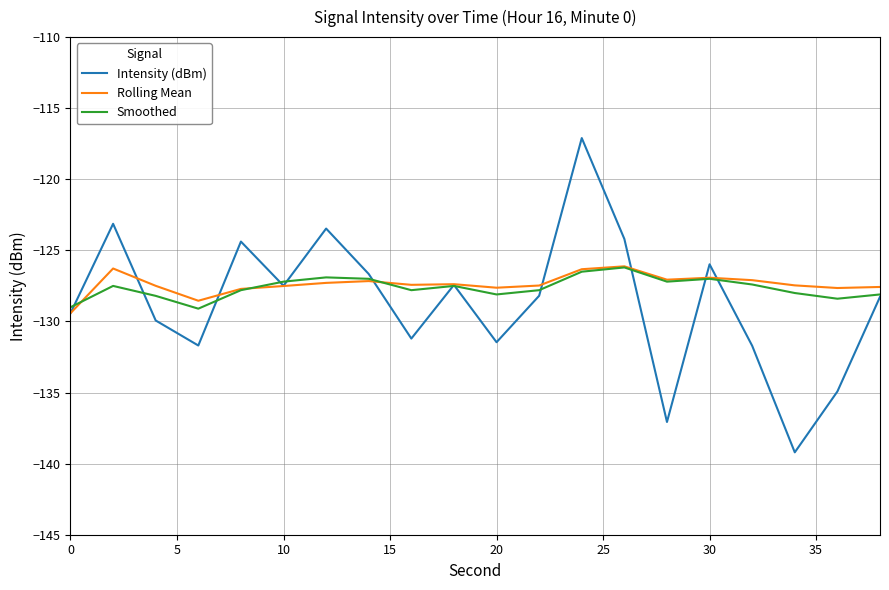

What is the highest value of the Smoothed series?

-126.2